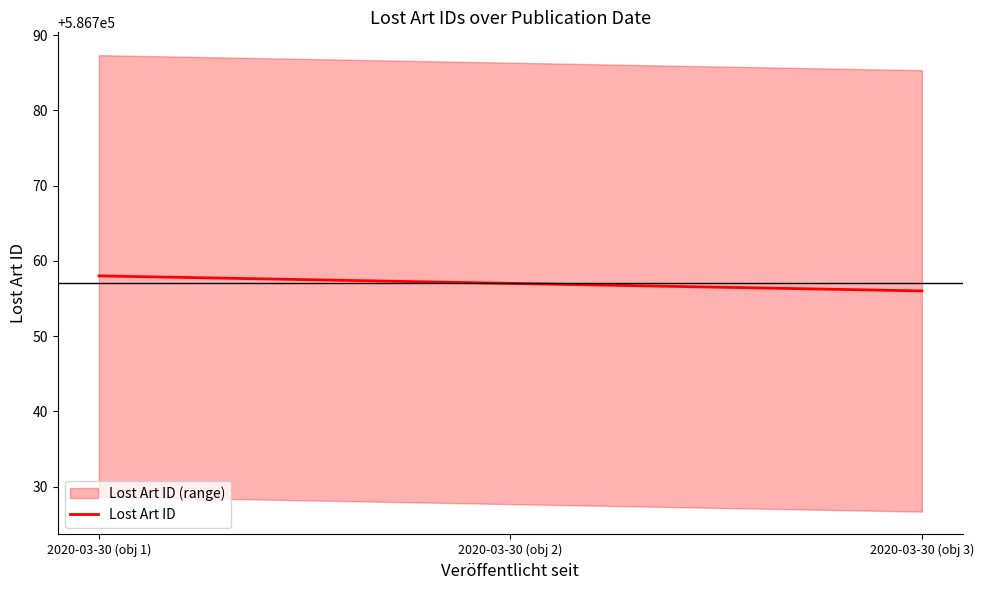

What is the difference between the second highest and minimum values?

1